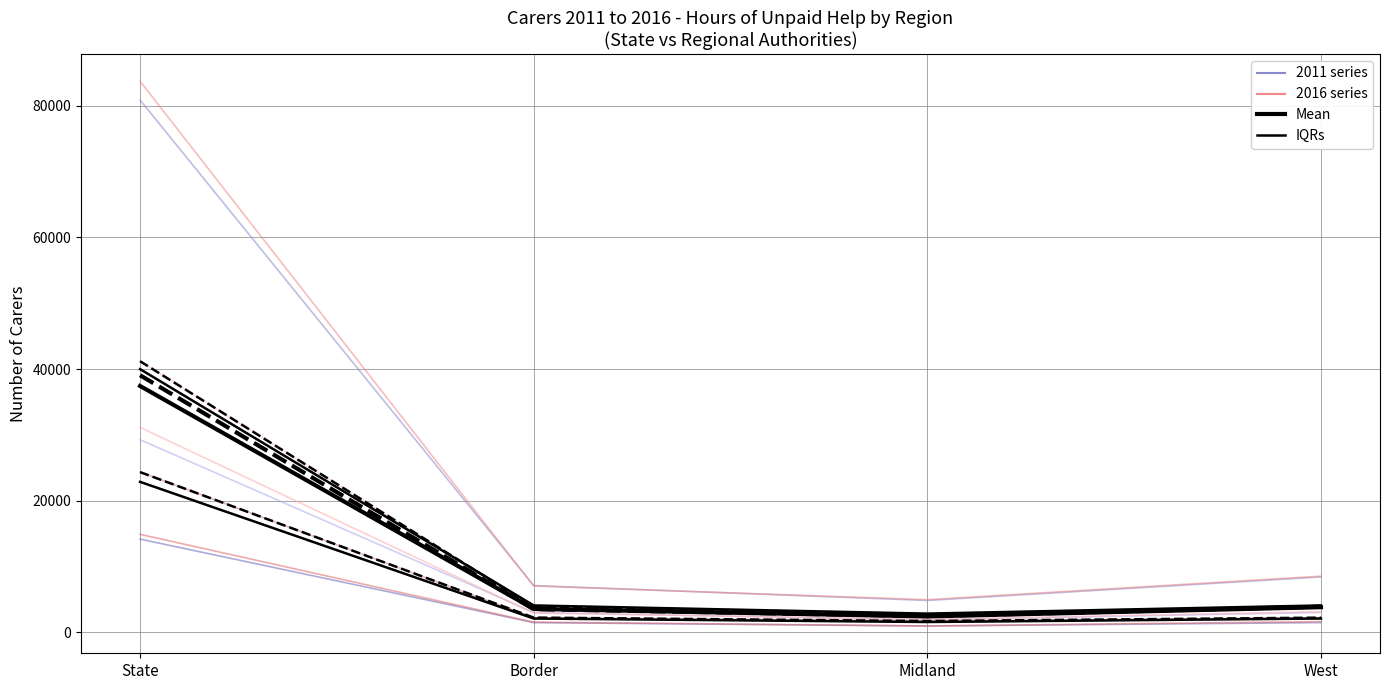

What is the smallest value displayed?

1538.0